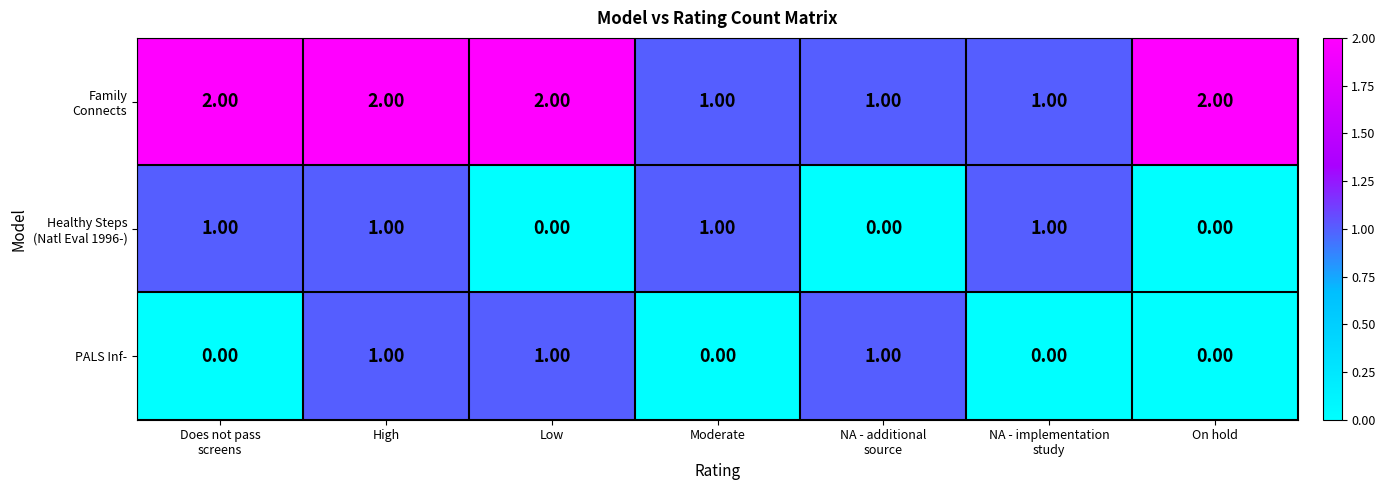

What is the sum of all PALS Inf- values?

3